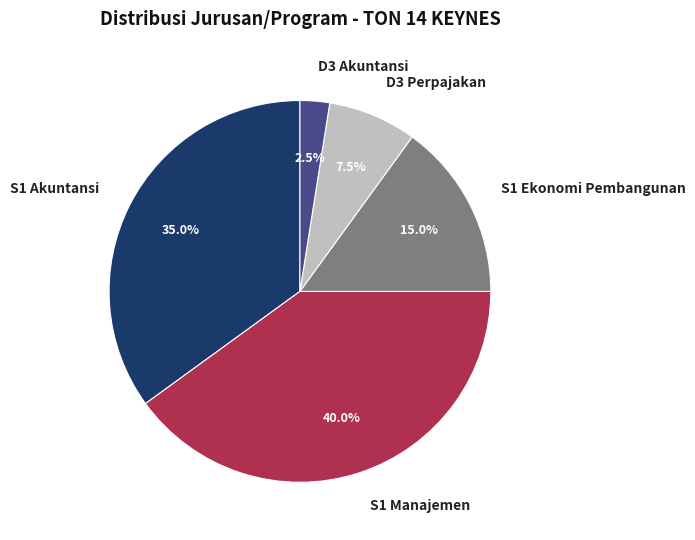

To the nearest percent, what is the difference between the S1 Manajemen and D3 Perpajakan slice percentages?

32%